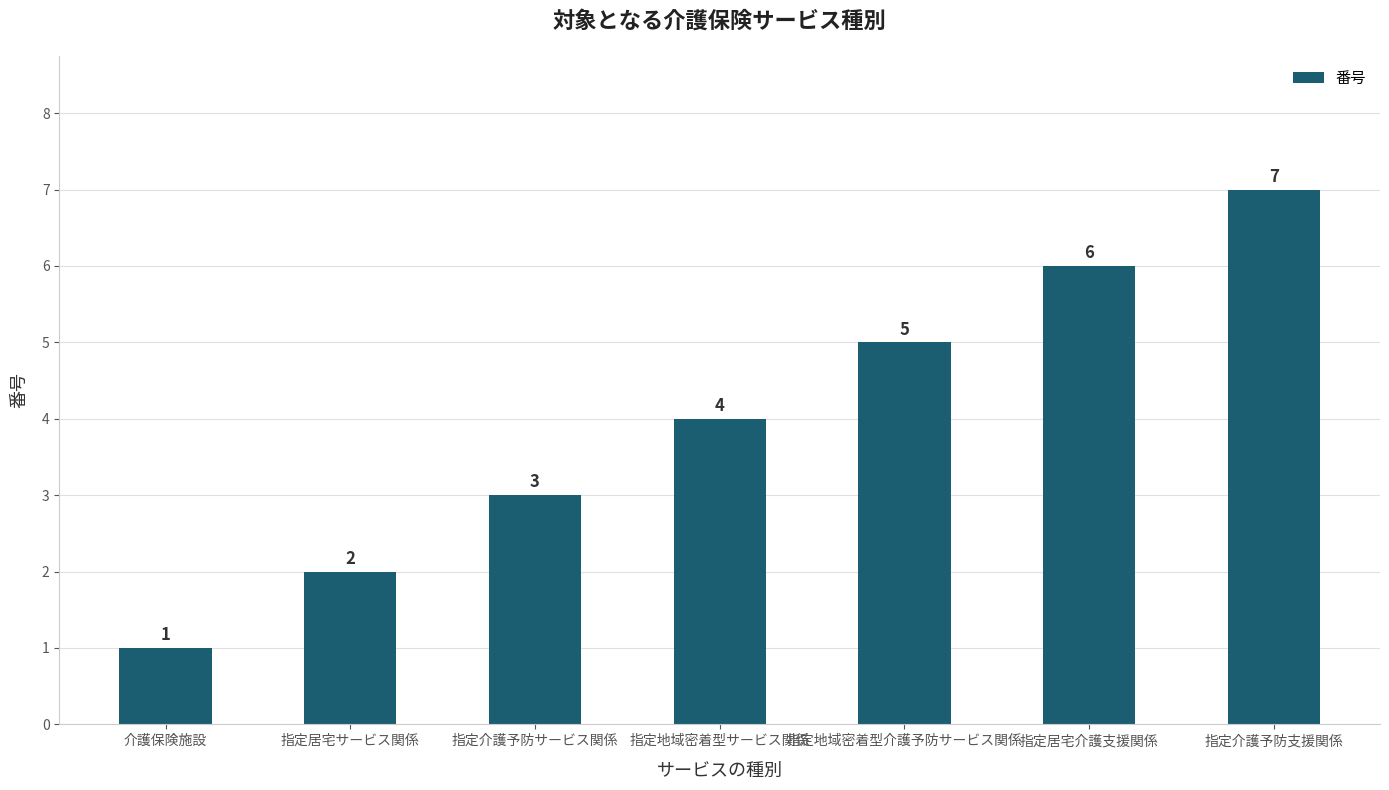

Where is the data nearest to the value 4?

指定地域密着型サービス関係